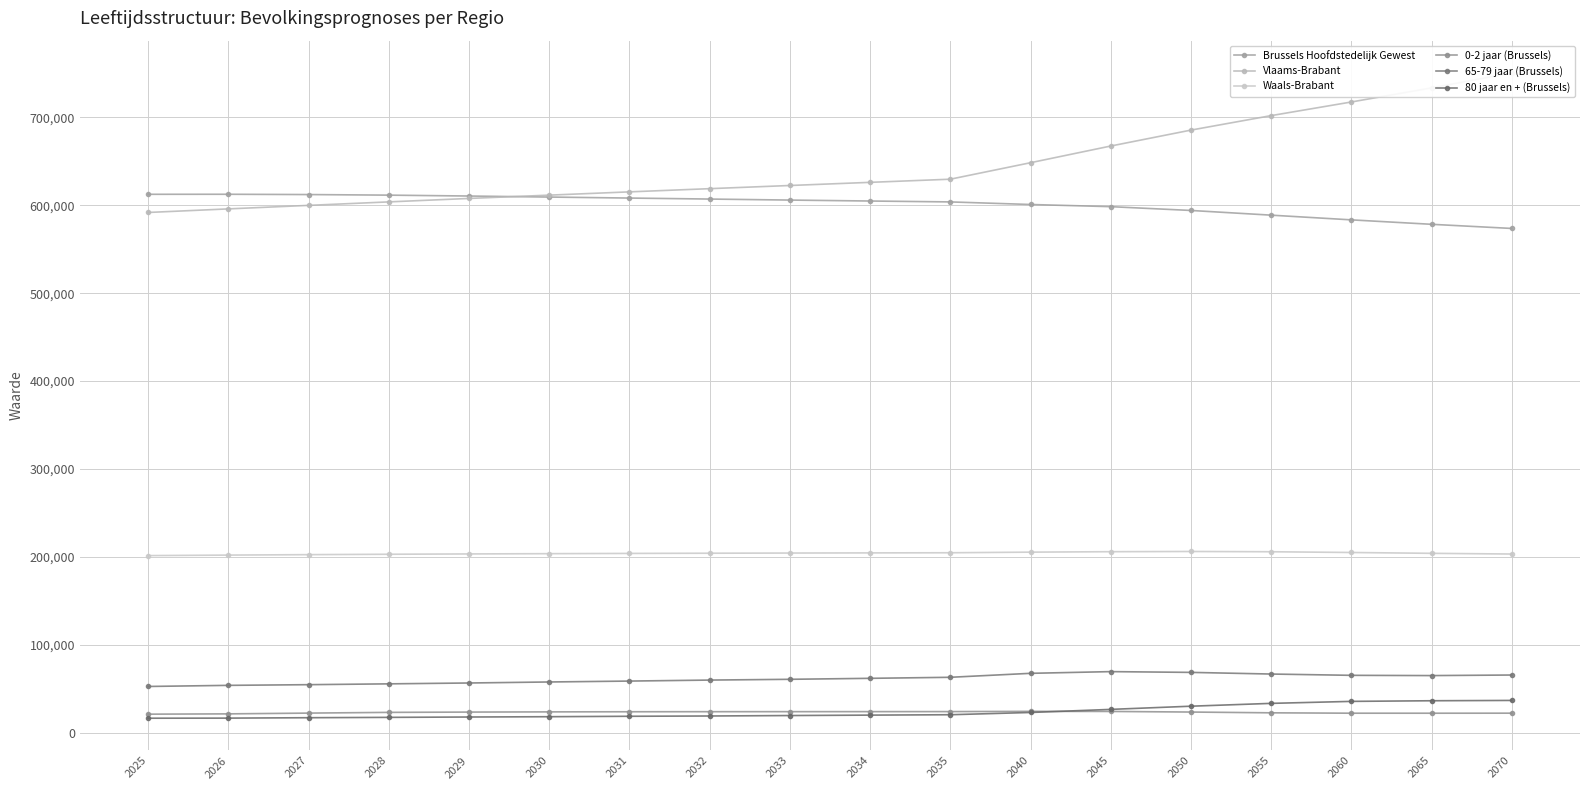

The Brussels Hoofdstedelijk Gewest series shows 608218 at 2031. True or false?

True